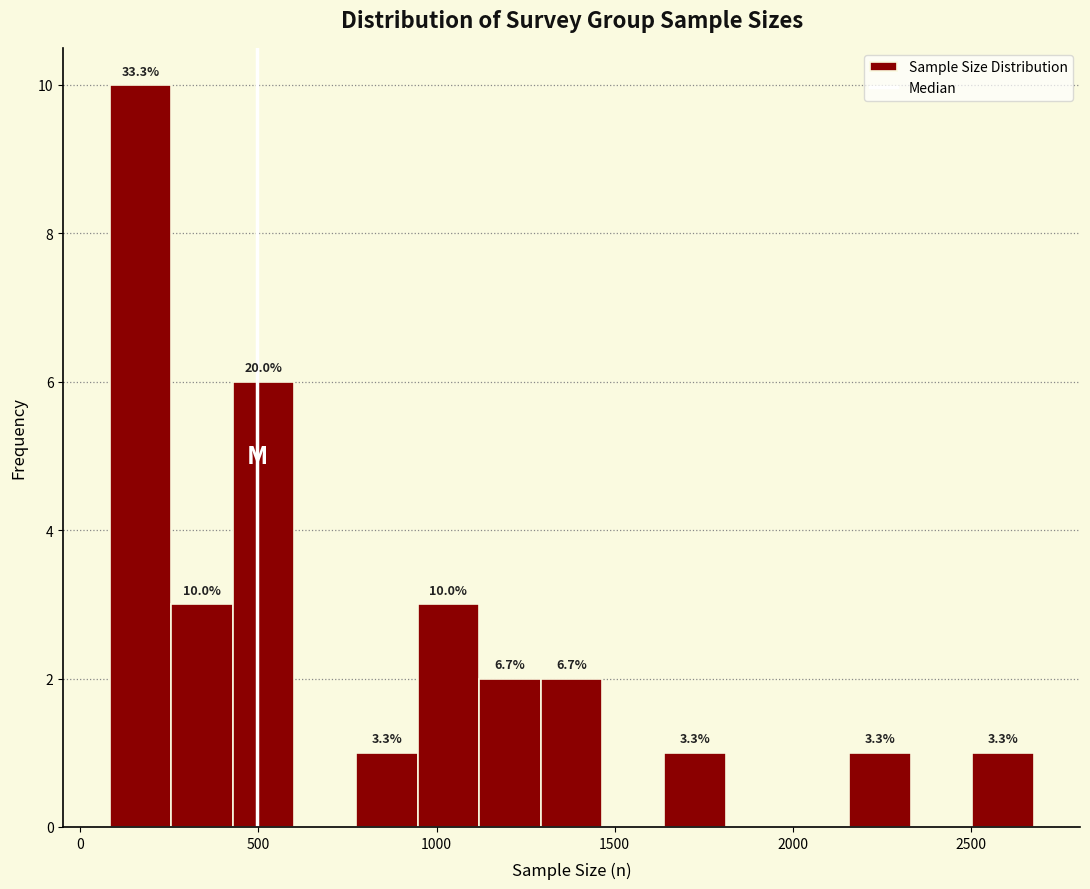

Read against the x-axis, roughly where is the centre of the tallest bar?

150